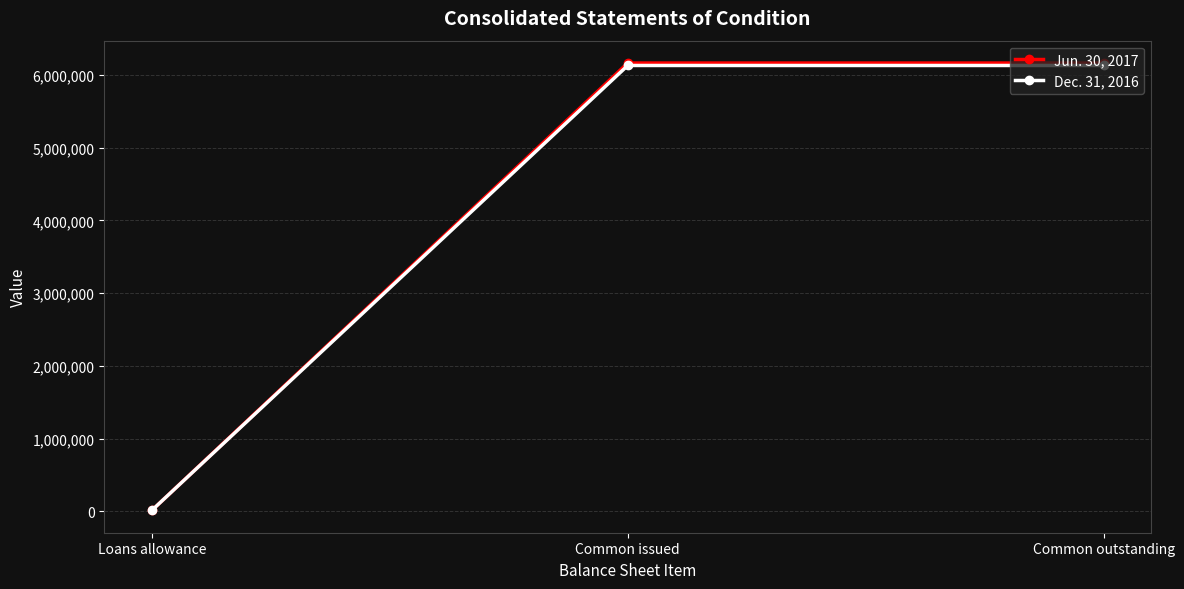

The value of Dec. 31, 2016 at Common issued is 3658115. True or false?

False